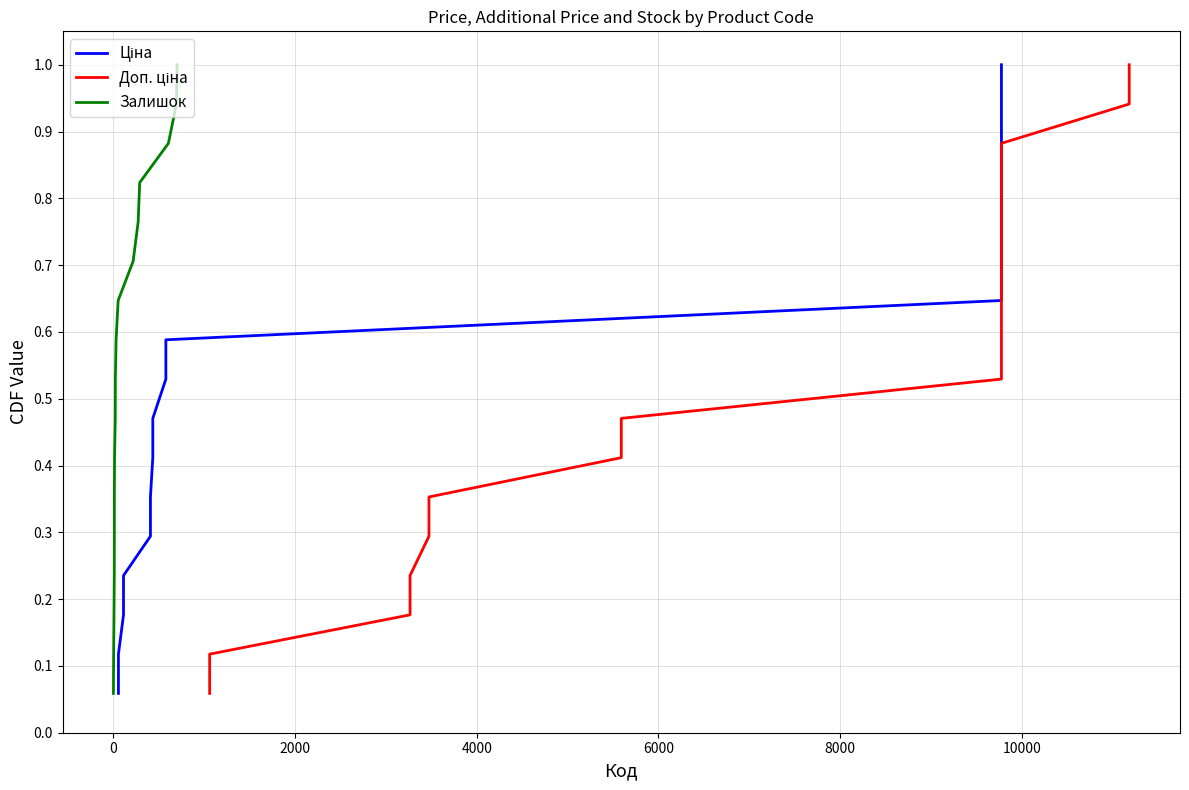

Reading left to right, transcribe all the data shown in this chart.

Ціна: 0.1	0.1	0.2	0.2	0.3	0.4	0.4	0.5	0.5	0.6	0.6	0.7	0.8	0.8	0.9	0.9	1.0
Доп. ціна: 0.1	0.1	0.2	0.2	0.3	0.4	0.4	0.5	0.5	0.6	0.6	0.7	0.8	0.8	0.9	0.9	1.0
Залишок: 0.1	0.1	0.2	0.2	0.3	0.4	0.4	0.5	0.5	0.6	0.6	0.7	0.8	0.8	0.9	0.9	1.0